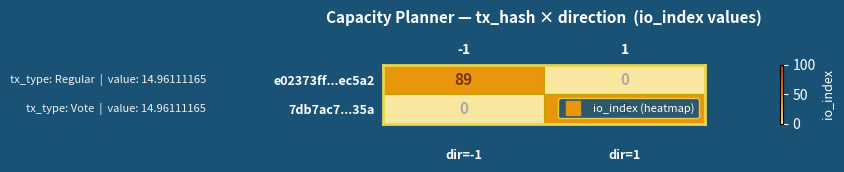

The value of 7db7ac7...35a at -1 is 2. True or false?

False